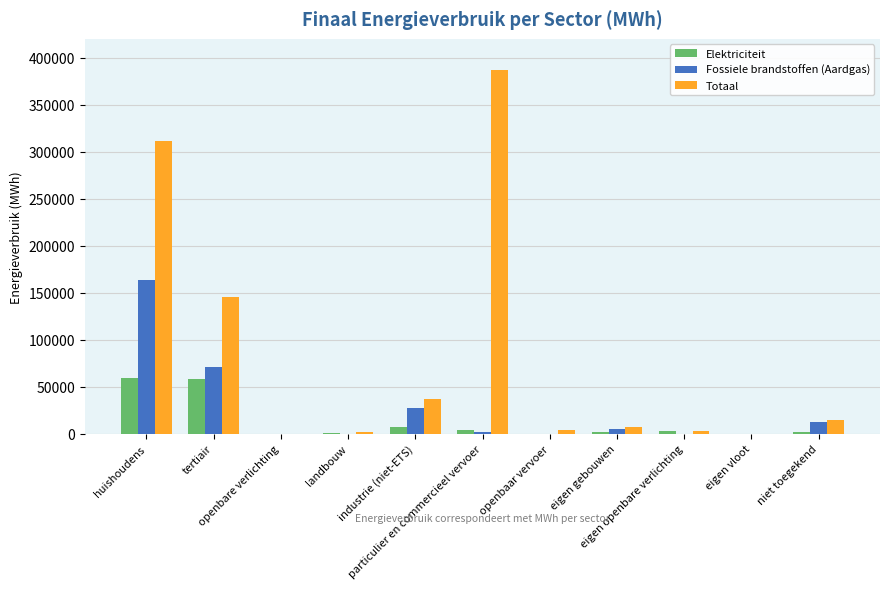

The Fossiele brandstoffen (Aardgas) series shows 0.0 at openbare verlichting. True or false?

True